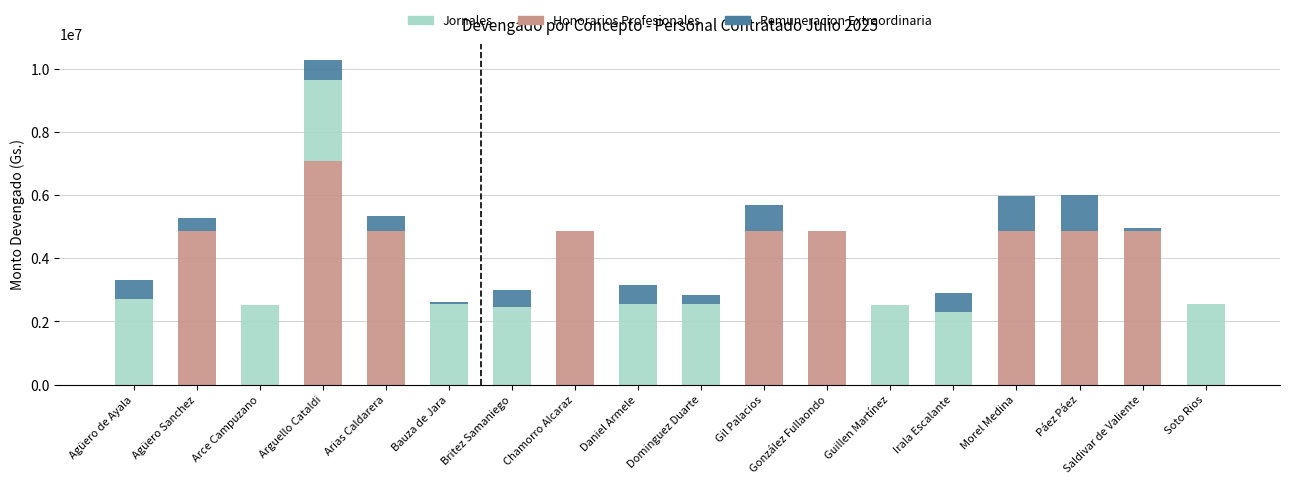

True or false: Honorarios Profesionales has a value of 2772139 at González Fullaondo.

False